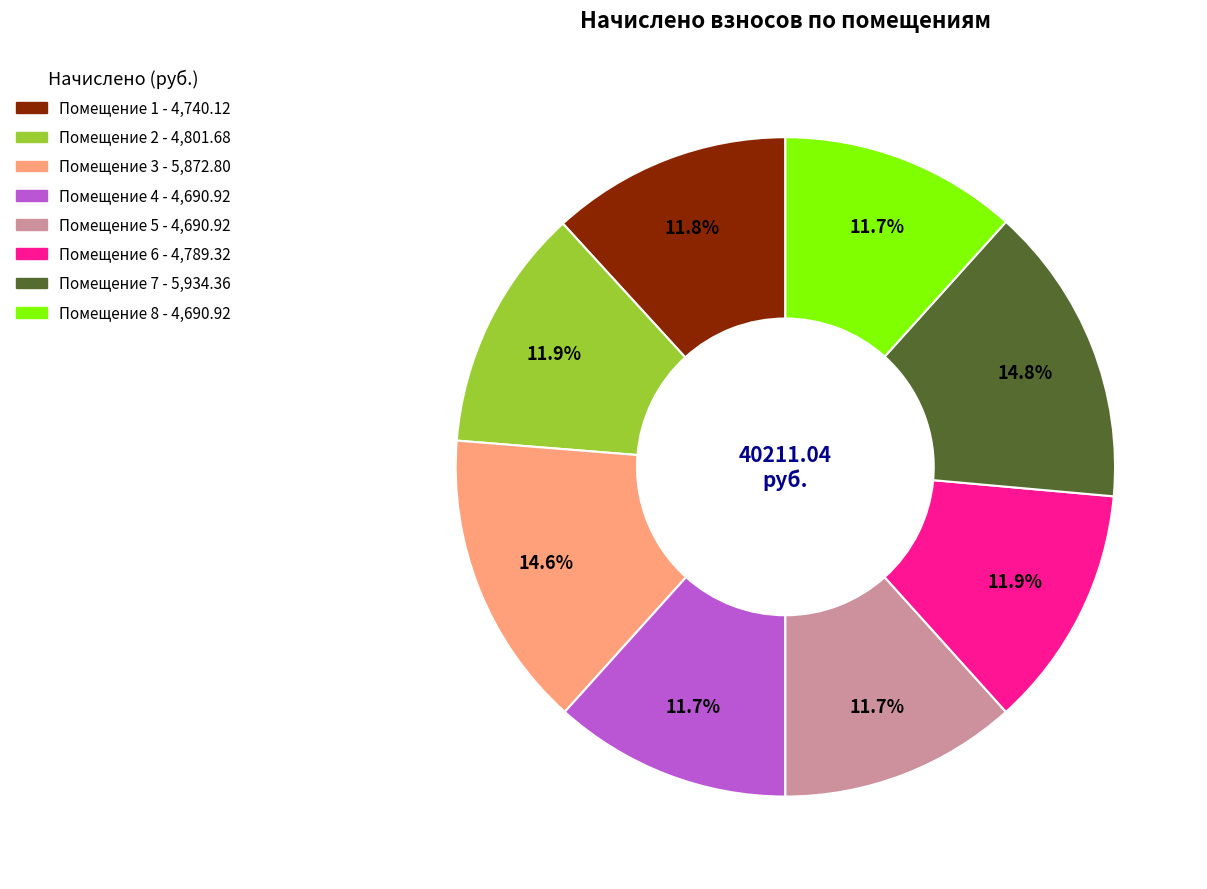

Is there a majority slice in this chart?

No